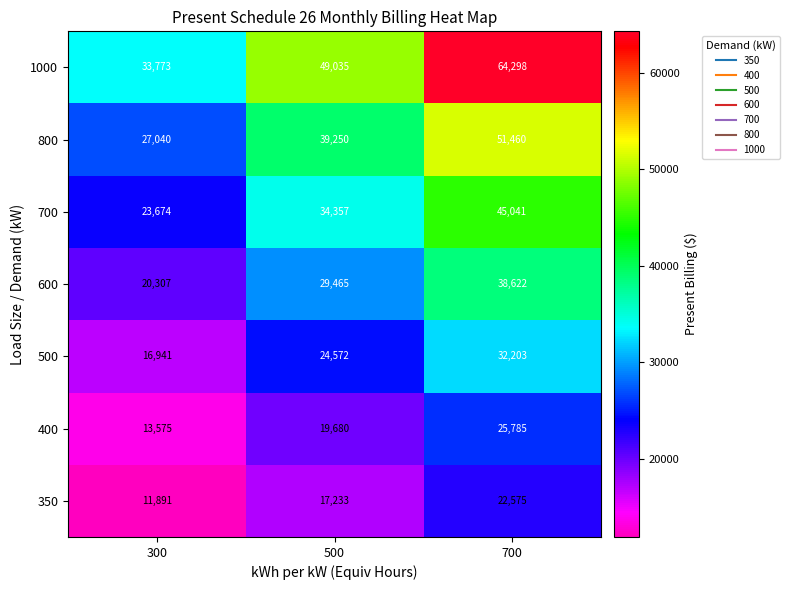

What is the spread (max minus min) of values at 500?

31802